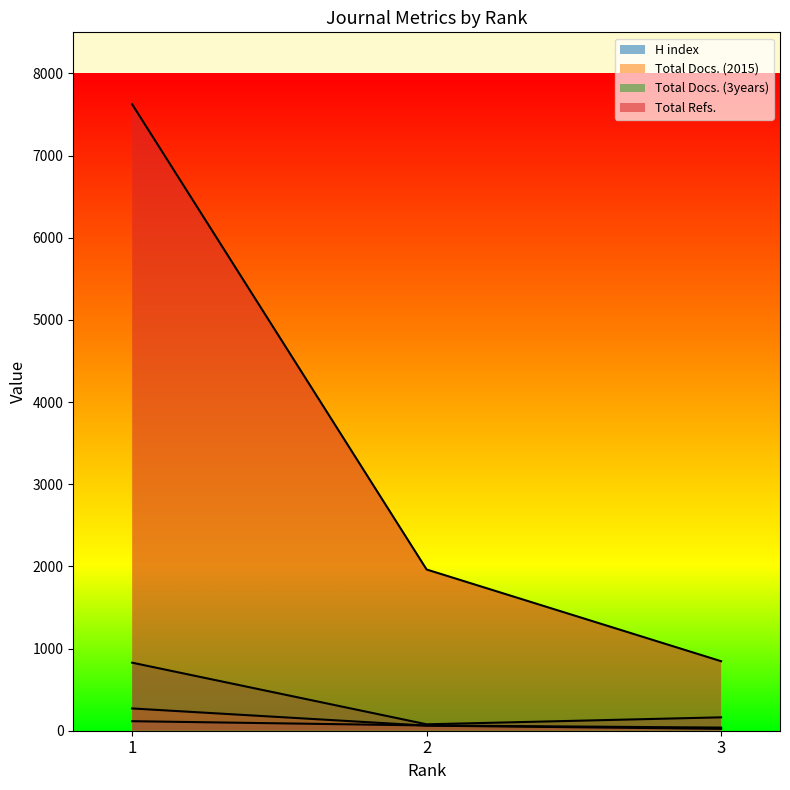

Is the value of Total Docs. (2015) at 1 greater than the value of H index at 2?

Yes